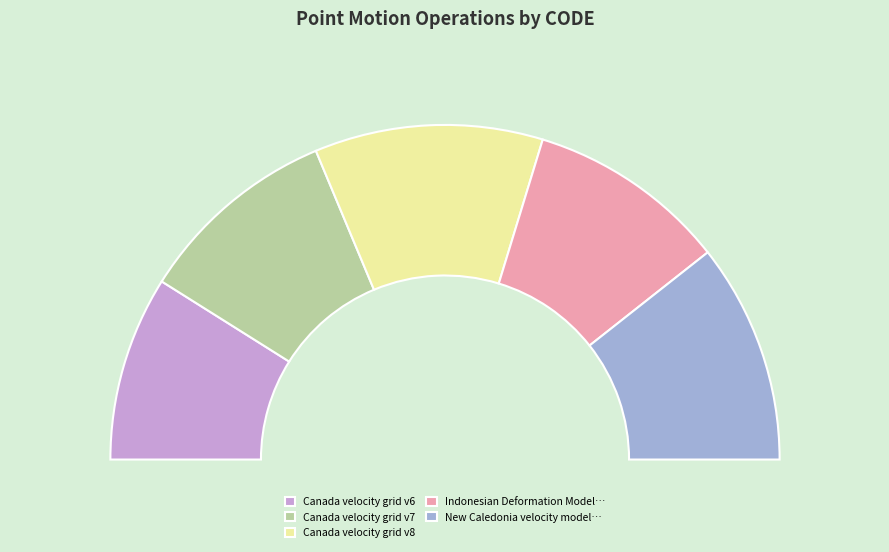

Approximately how many times larger is the value at Indonesian Deformation Model 2020 compared to Canada velocity grid v6?

1.1